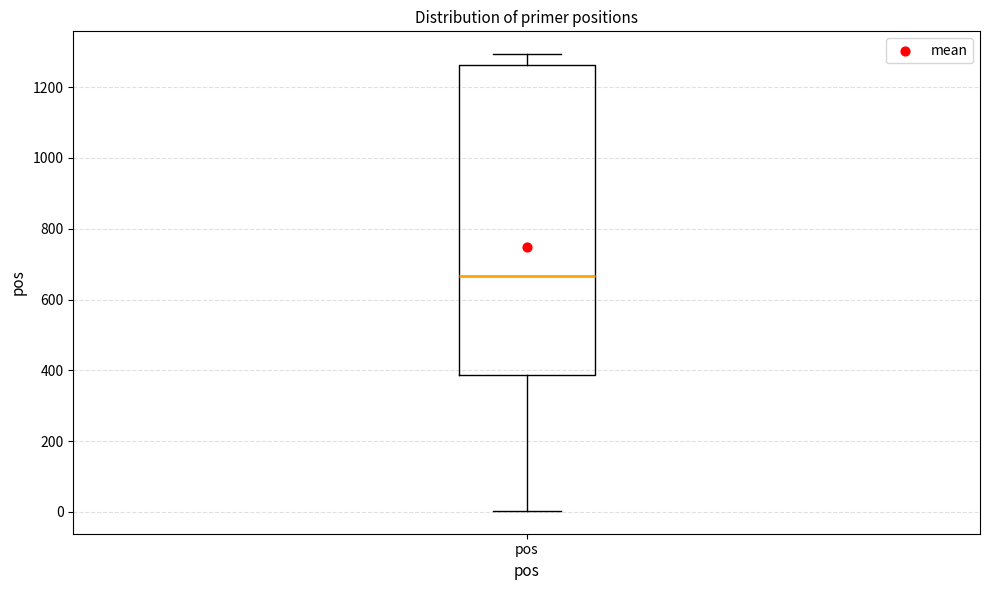

Where is the upper edge of the box for pos on the y-axis? The values are not printed on the chart, so give them approximately, as read against the axis.

1260